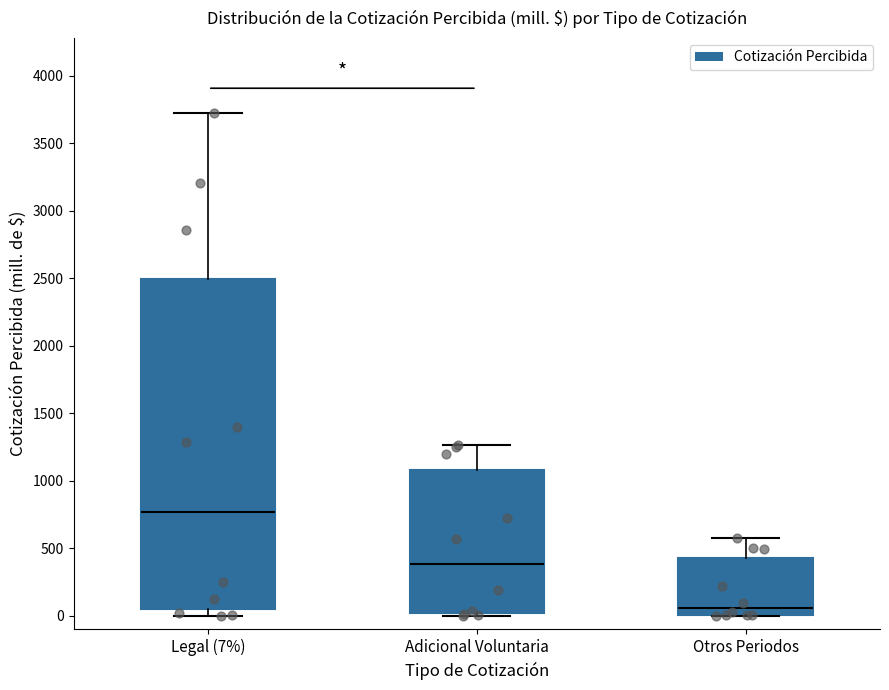

Where is the upper edge of the box for Adicional Voluntaria on the y-axis? The values are not printed on the chart, so give them approximately, as read against the axis.

1100